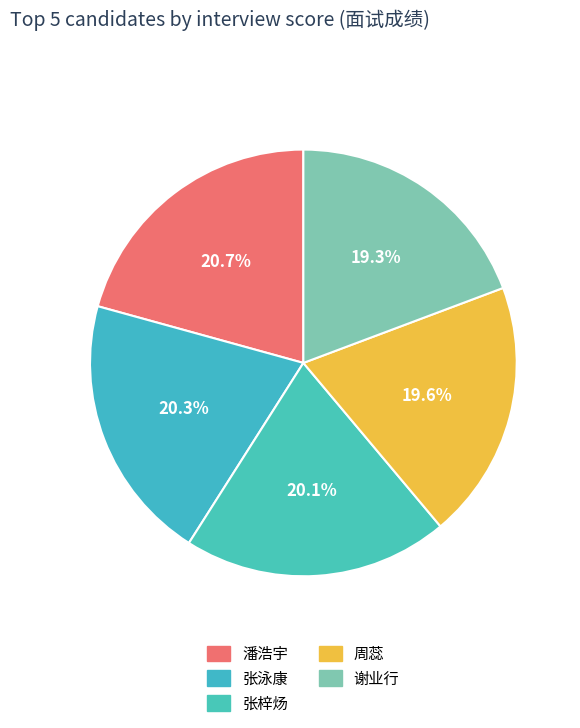

Count the number of slices in the pie.

5